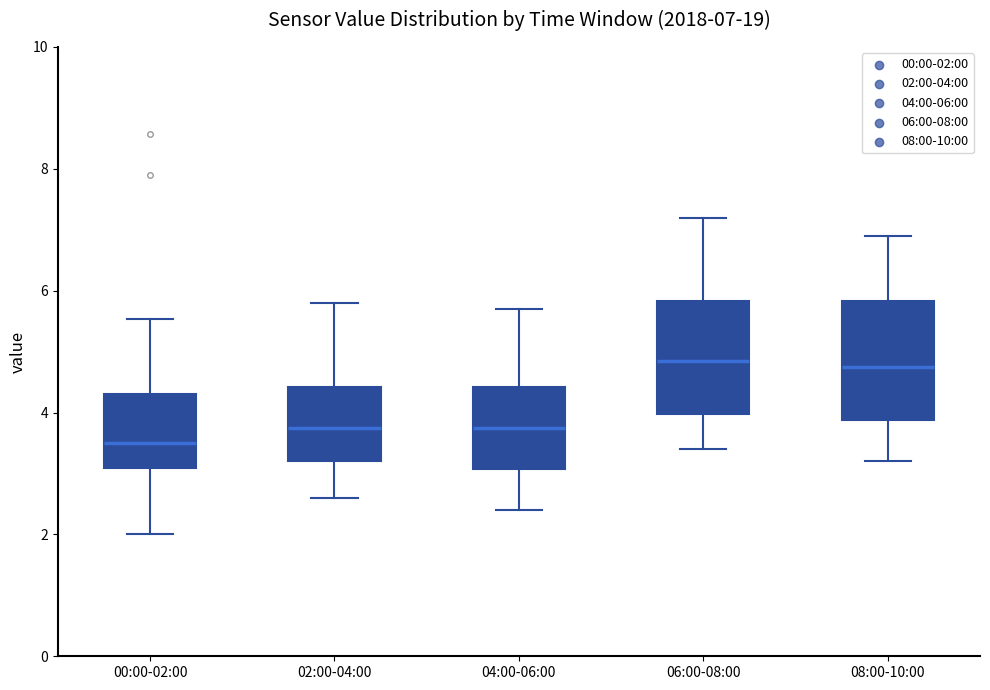

Which box's median line is the lowest?

00:00-02:00